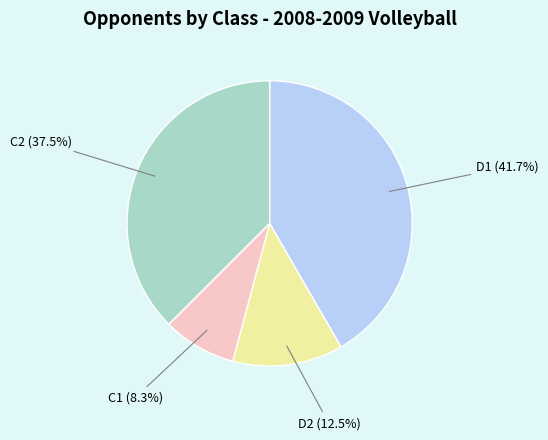

Is there a majority slice in this chart?

No